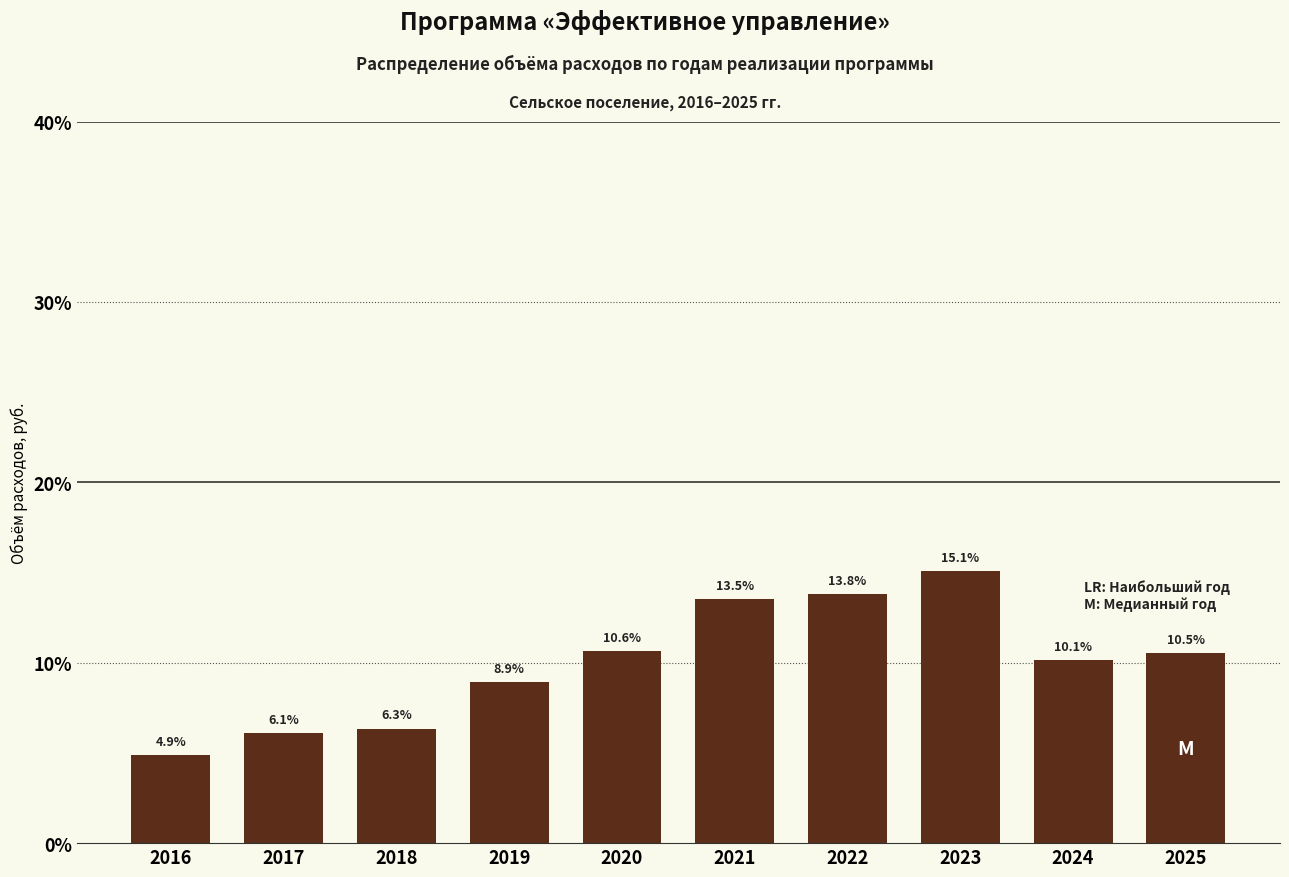

Reading left to right, what are all the values shown in this chart?

2016=4.9	2017=6.1	2018=6.3	2019=8.9	2020=10.6	2021=13.5	2022=13.8	2023=15.1	2024=10.1	2025=10.5